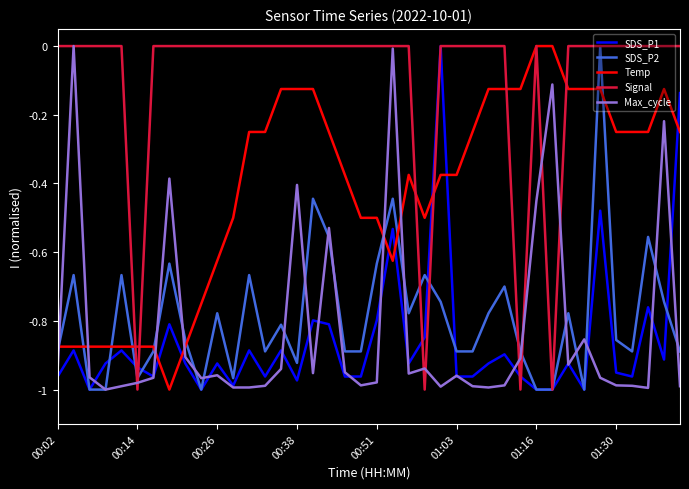

Which series has the largest total across all categories?

Signal